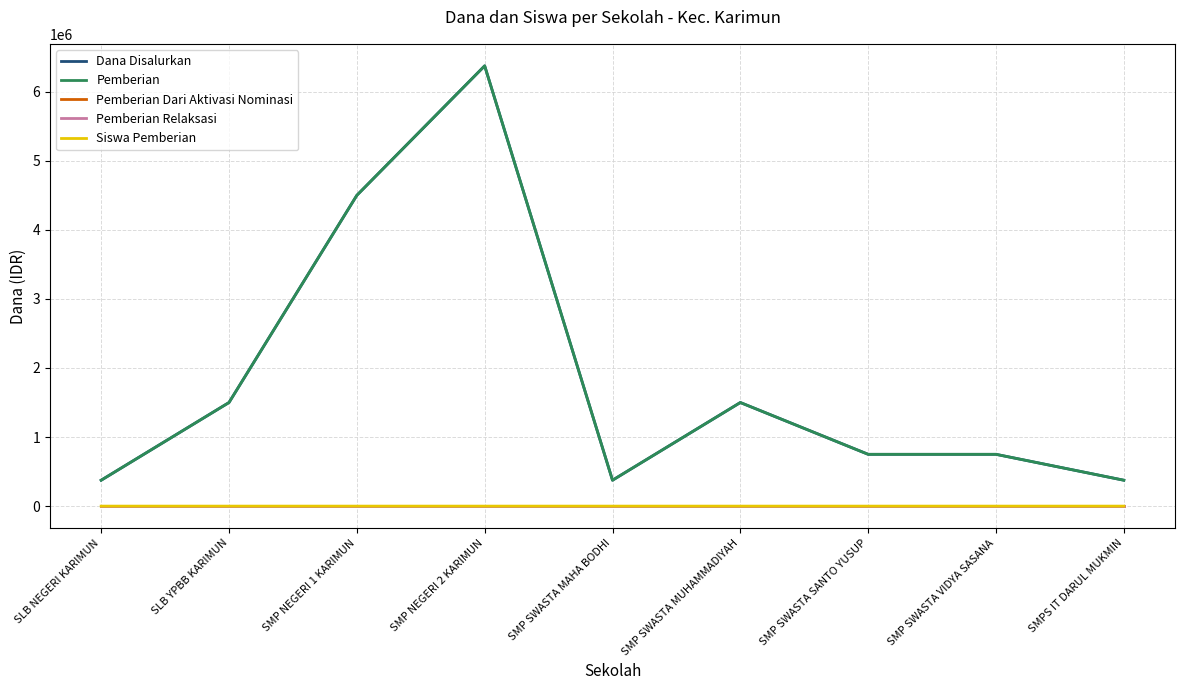

True or false: Pemberian has a value of 375000 at SMPS IT DARUL MUKMIN.

True